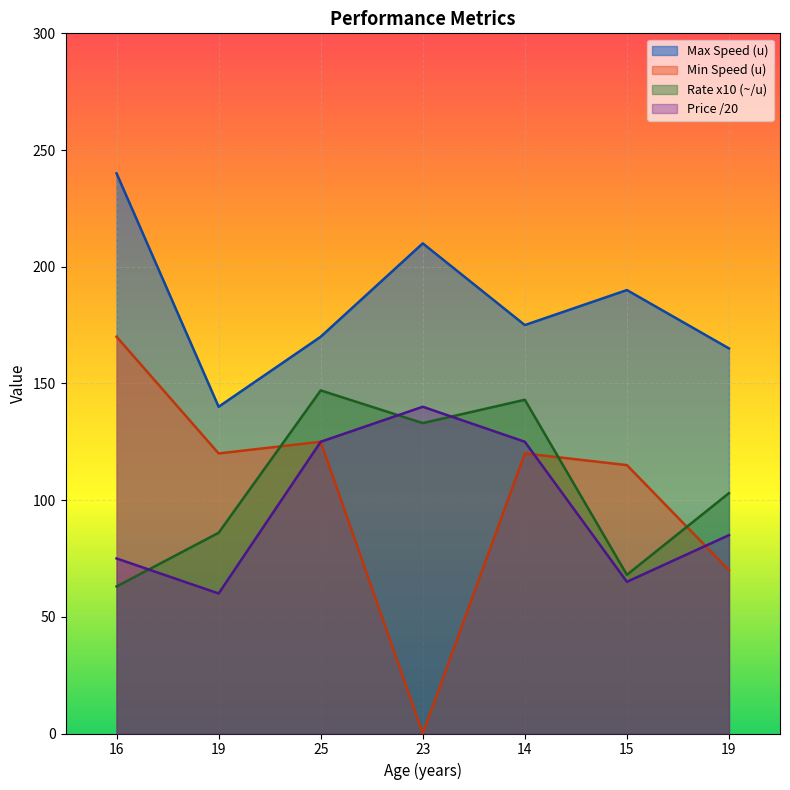

At which category does Min Speed (u) reach its first local peak?

25